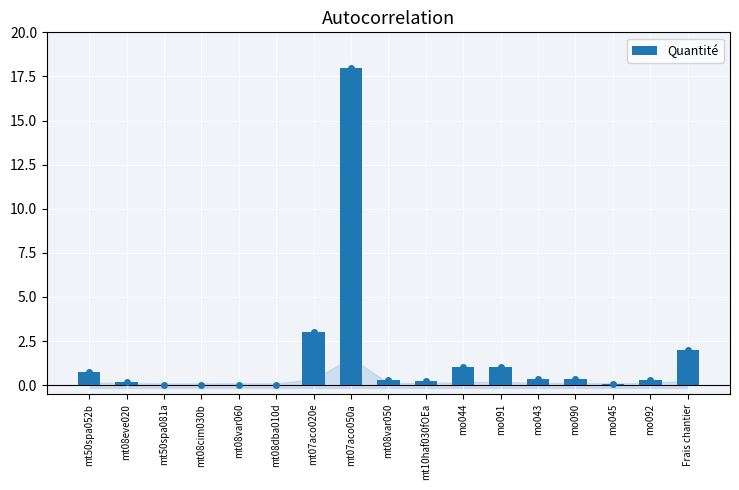

List the labels in order of value, smallest first.

mt08cim030b, mt50spa081a, mt08dba010d, mt08var060, mo045, mt08eve020, mt10haf030fOEa, mt08var050, mo092, mo043, mo090, mt50spa052b, mo044, mo091, Frais chantier, mt07aco020e, mt07aco050a